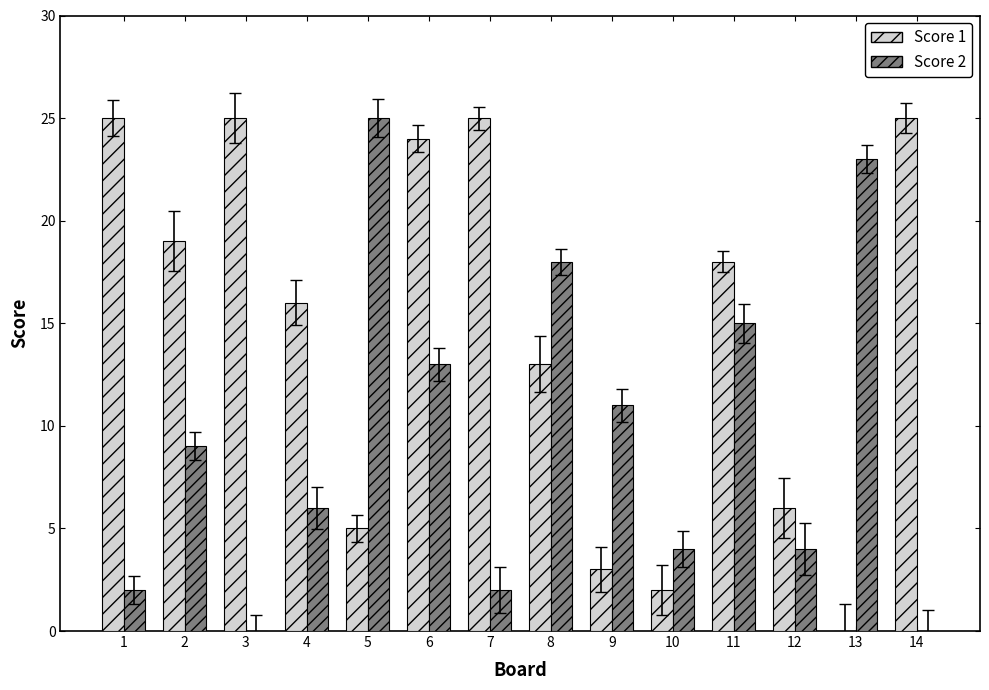

Reading right to left, extract all data points from this chart.

Score 1: 14=25	13=0	12=6	11=18	10=2	9=3	8=13	7=25	6=24	5=5	4=16	3=25	2=19	1=25
Score 2: 14=0	13=23	12=4	11=15	10=4	9=11	8=18	7=2	6=13	5=25	4=6	3=0	2=9	1=2